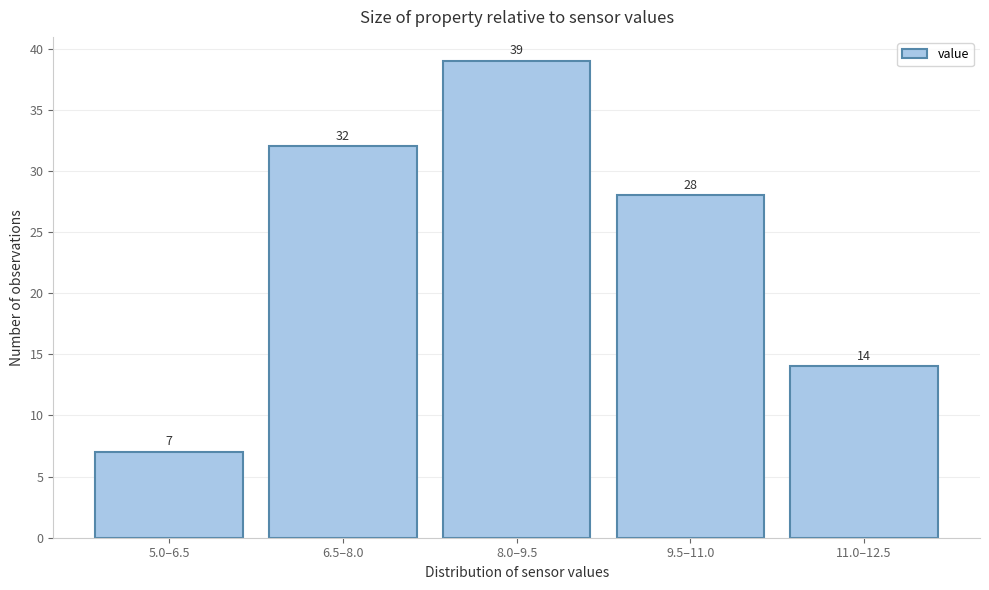

Reading left to right, what are all the values shown in this chart?

7	32	39	28	14